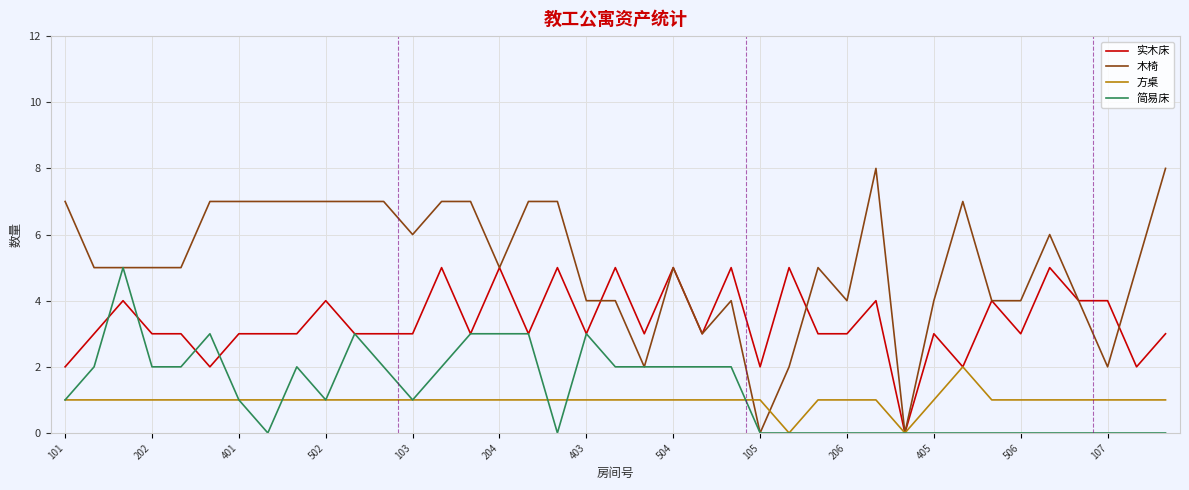

Which series has the largest total across all categories?

木椅